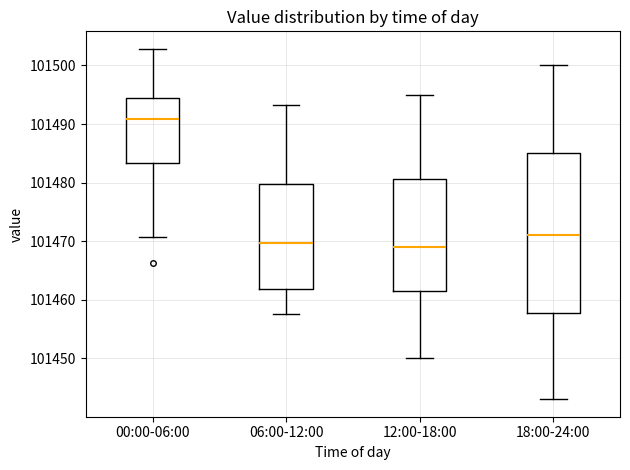

Reading left to right, transcribe this box plot: for each box, give where its median line is, the range the box spans, and where its two whiskers end, as read against the y-axis. The values are not printed on the chart, so give them approximately, as read against the axis.

00:00-06:00: median 101491, box 101483 to 101495, whiskers 101471 to 101503
06:00-12:00: median 101470, box 101462 to 101480, whiskers 101458 to 101493
12:00-18:00: median 101469, box 101462 to 101481, whiskers 101450 to 101495
18:00-24:00: median 101471, box 101458 to 101485, whiskers 101443 to 101500